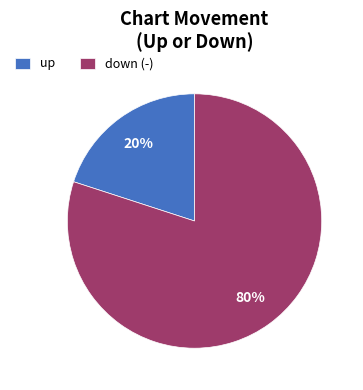

True or false: down (-) accounts for 70% of the total.

False